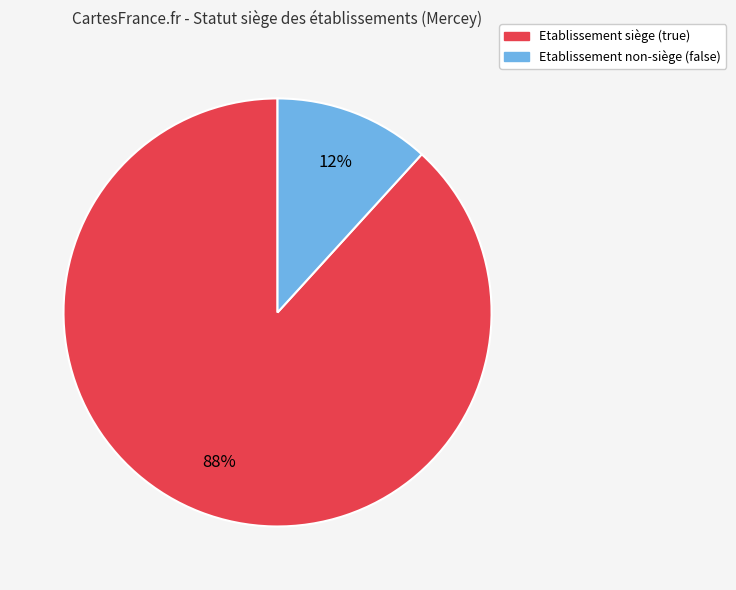

How many segments does this pie chart have?

2